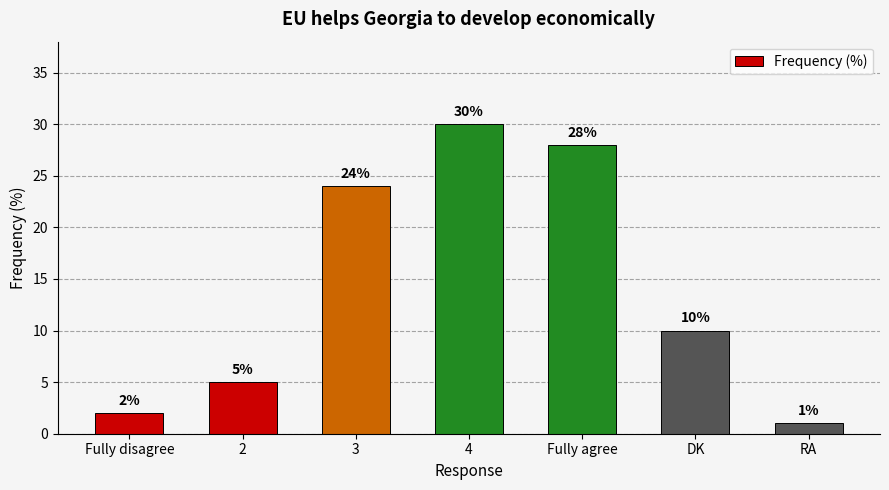

What is the difference between the maximum and minimum values?

29